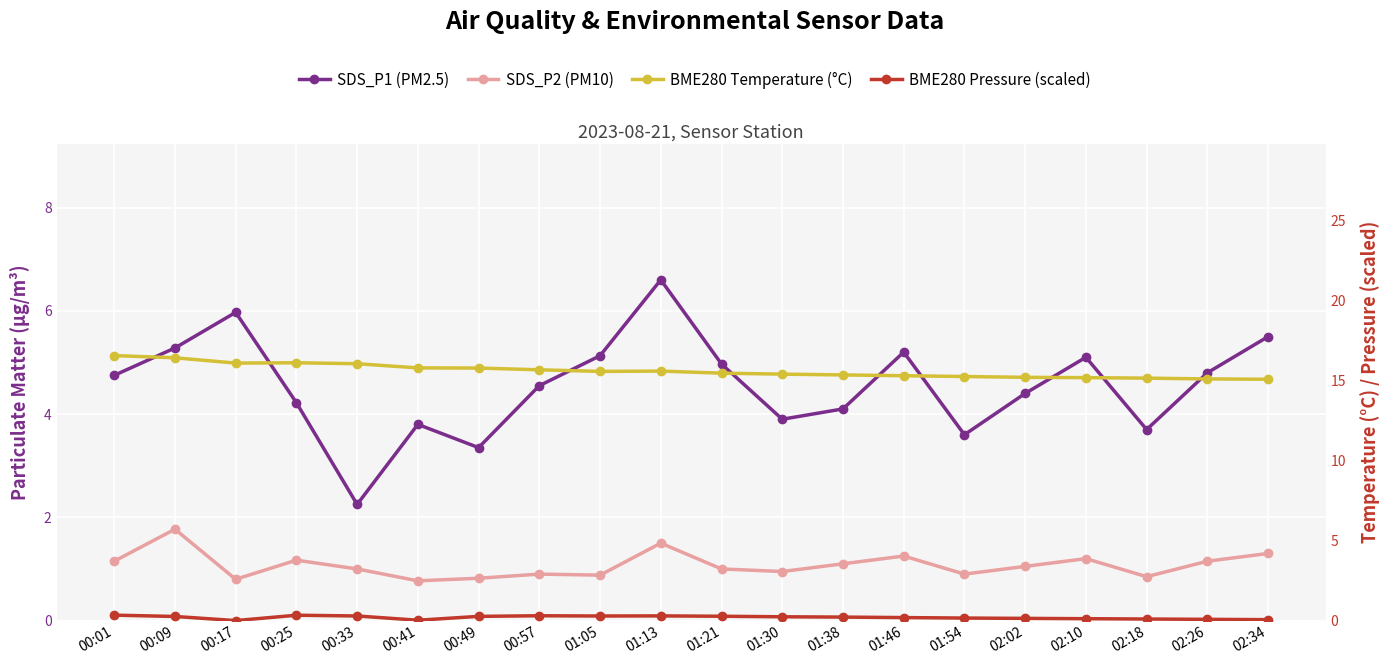

What is the sum of all BME280 Pressure (scaled) values?

3.9